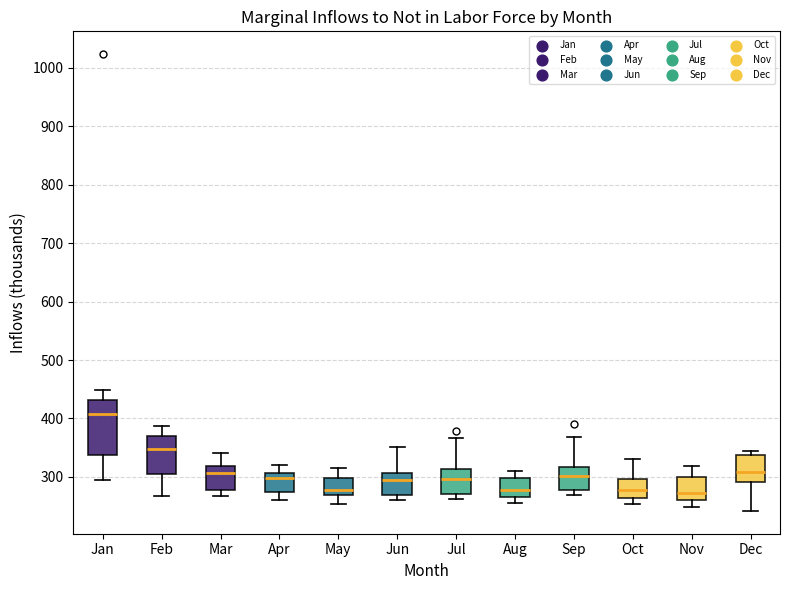

Which box has the highest median line?

Jan